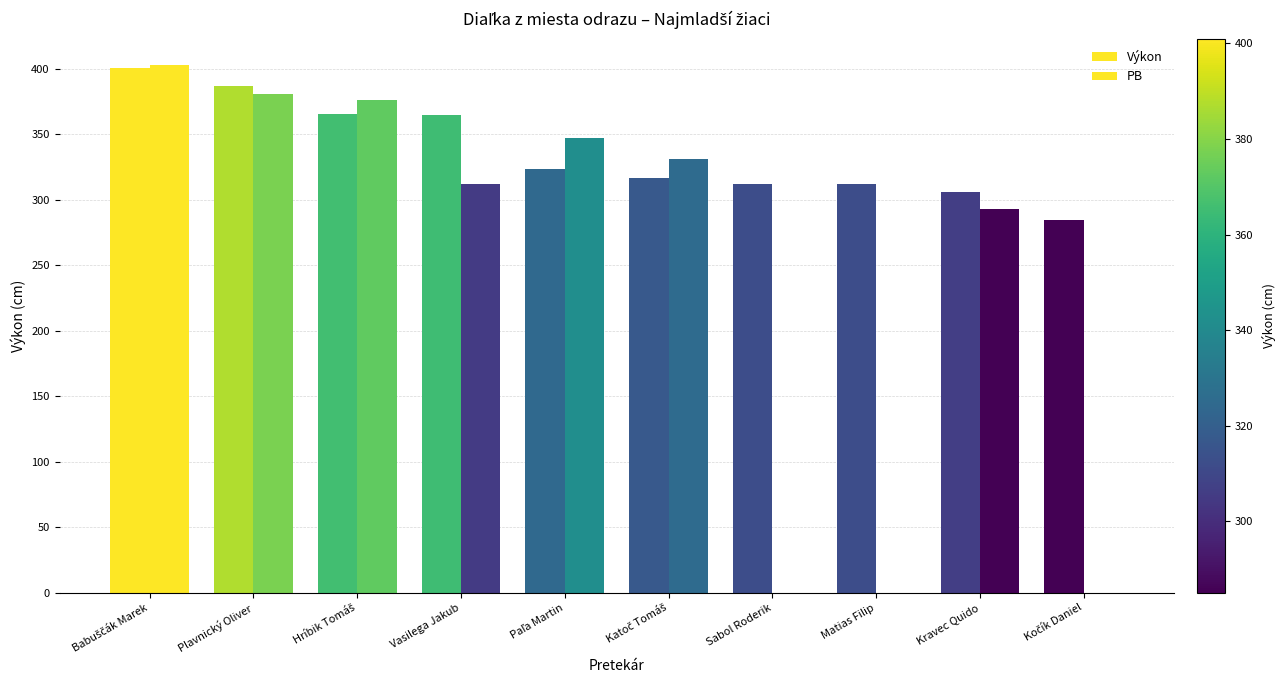

Rank the categories by PB value from highest to lowest.

Babuščák Marek, Plavnický Oliver, Hríbik Tomáš, Paľa Martin, Katoč Tomáš, Vasilega Jakub, Kravec Quido, Sabol Roderik, Matias Filip, Kočík Daniel